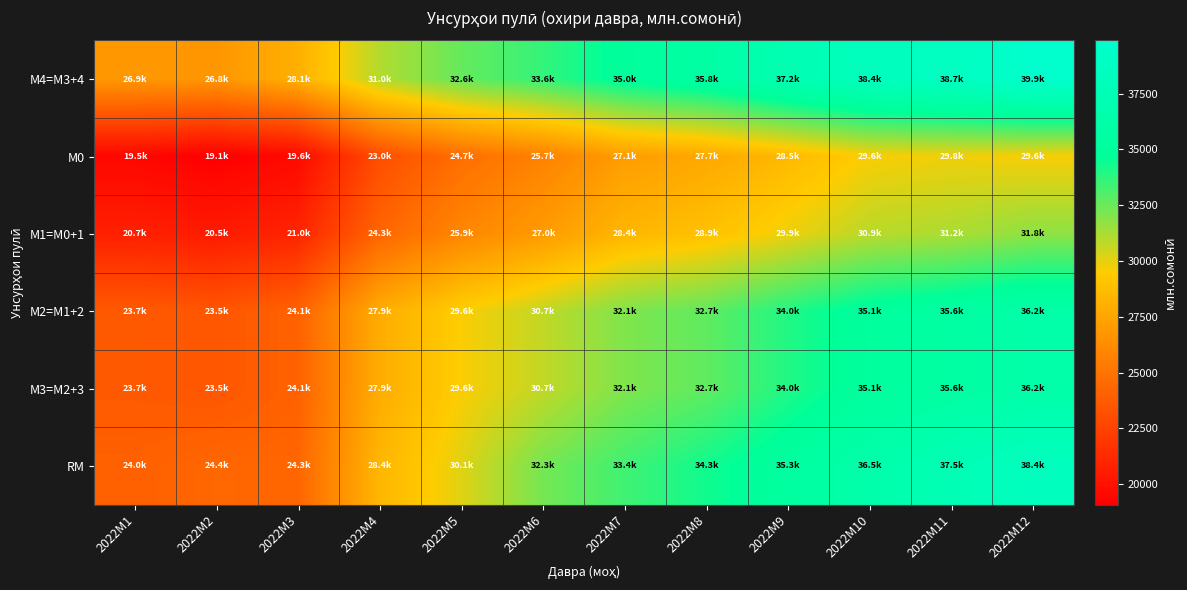

At which category does the chart reach its minimum across all series?

2022M2